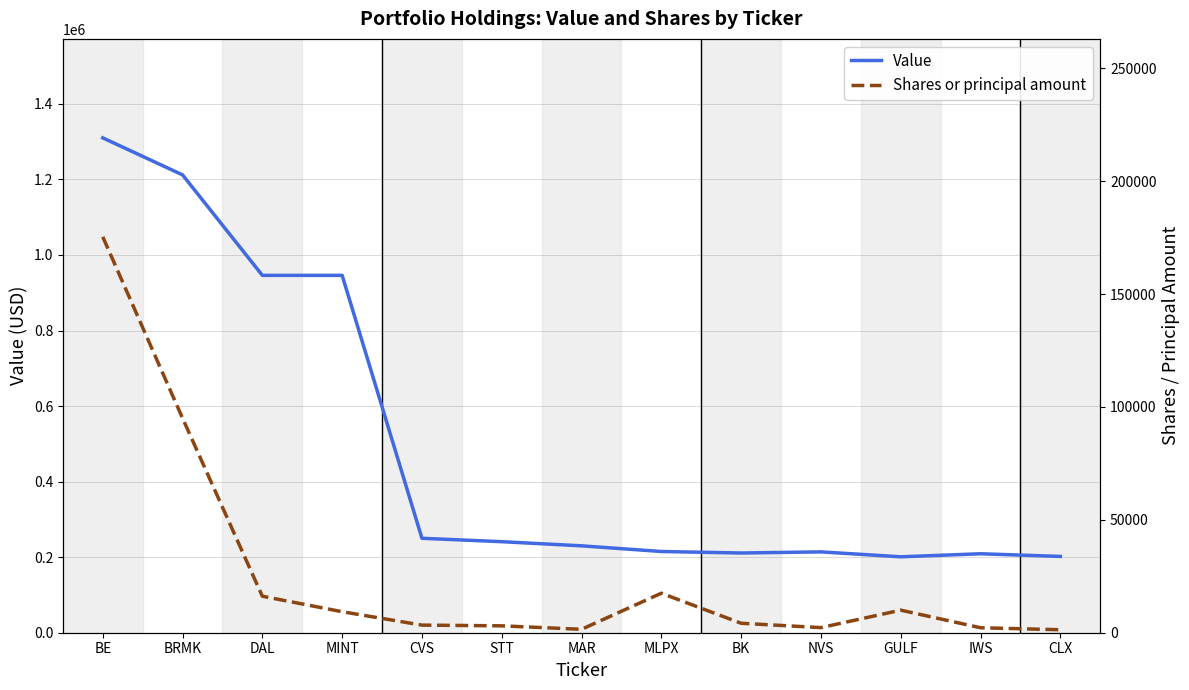

What is the maximum value shown in the chart?

1310000